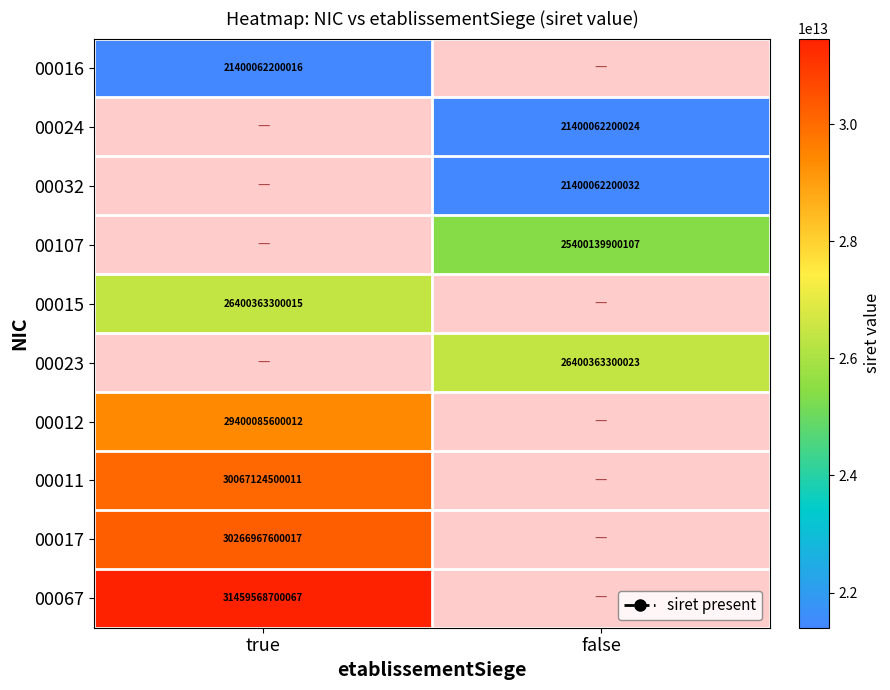

At which category does the chart reach its peak across all series?

true